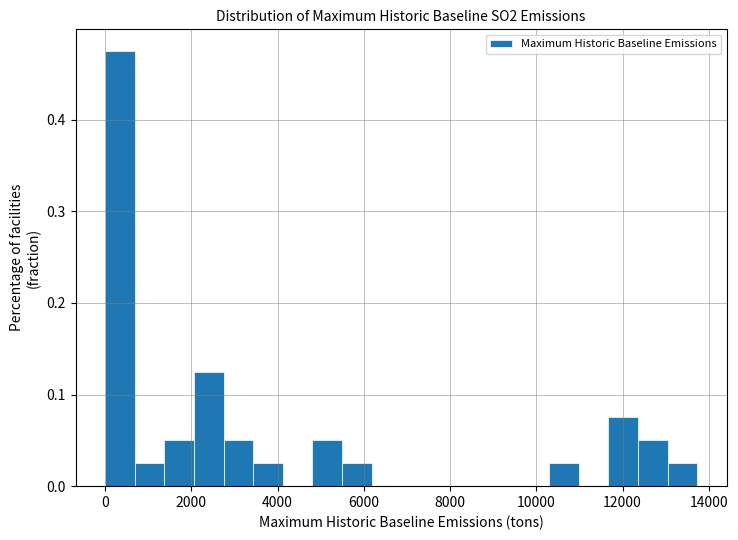

Read against the x-axis, roughly where is the centre of the tallest bar?

400